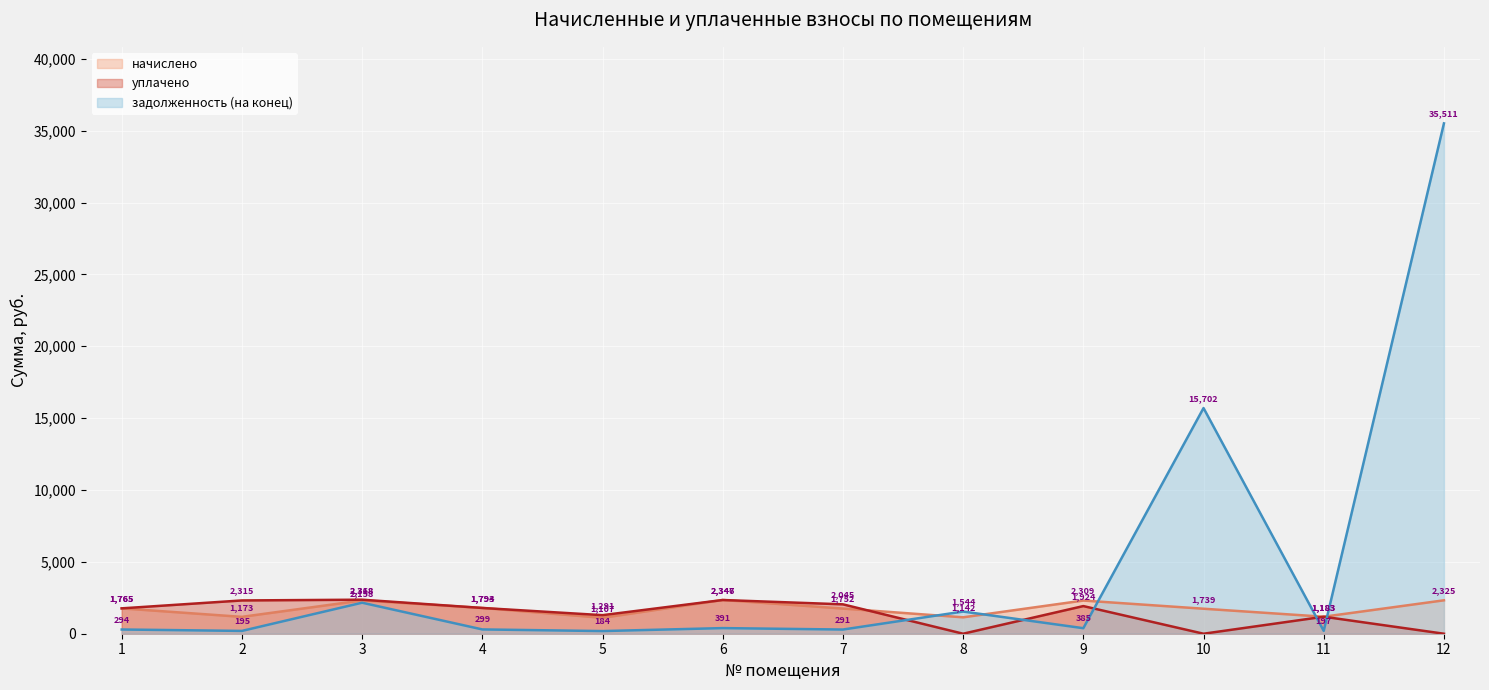

What is the average value of the начислено series?

1746.1